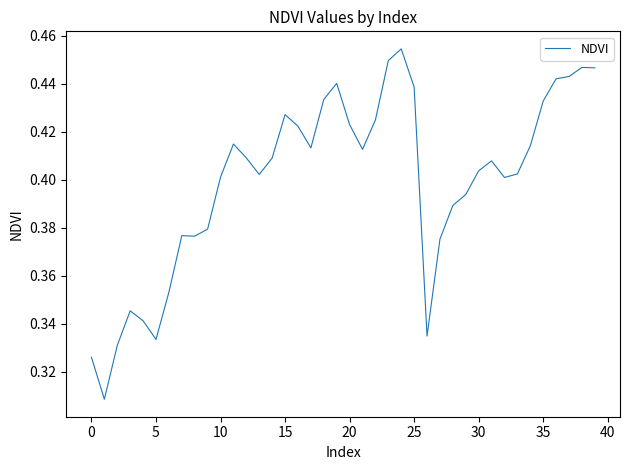

How many lines are shown in the chart?

1